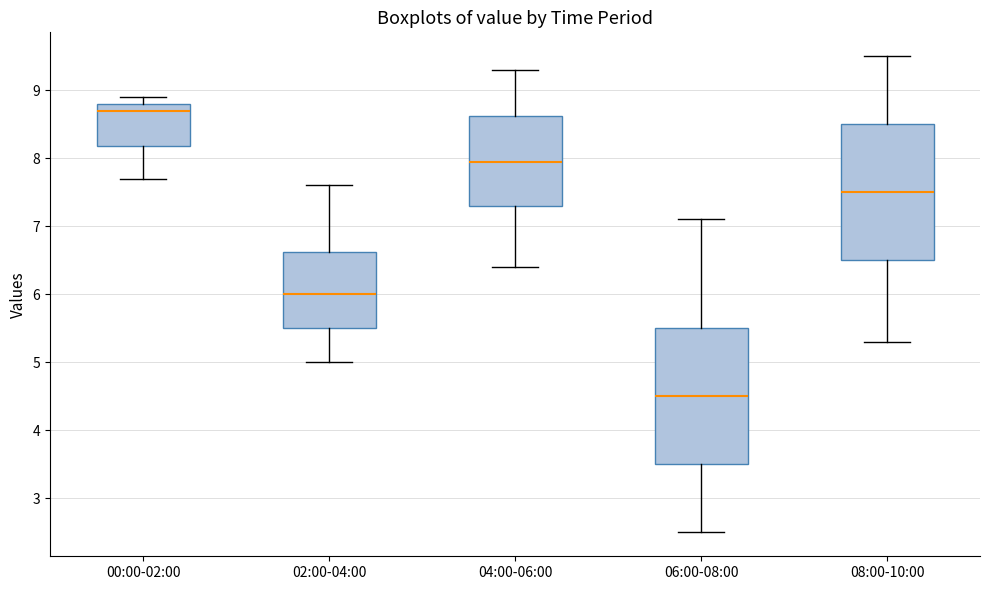

Which box's median line is the lowest?

06:00-08:00